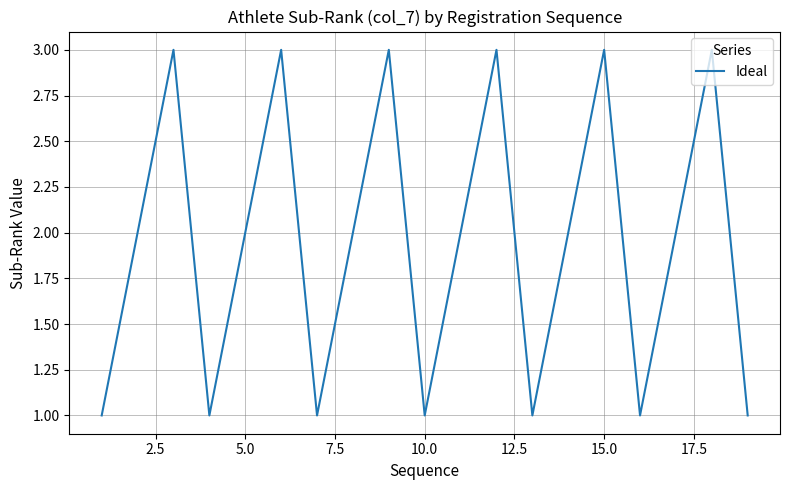

What is the greatest value displayed?

3